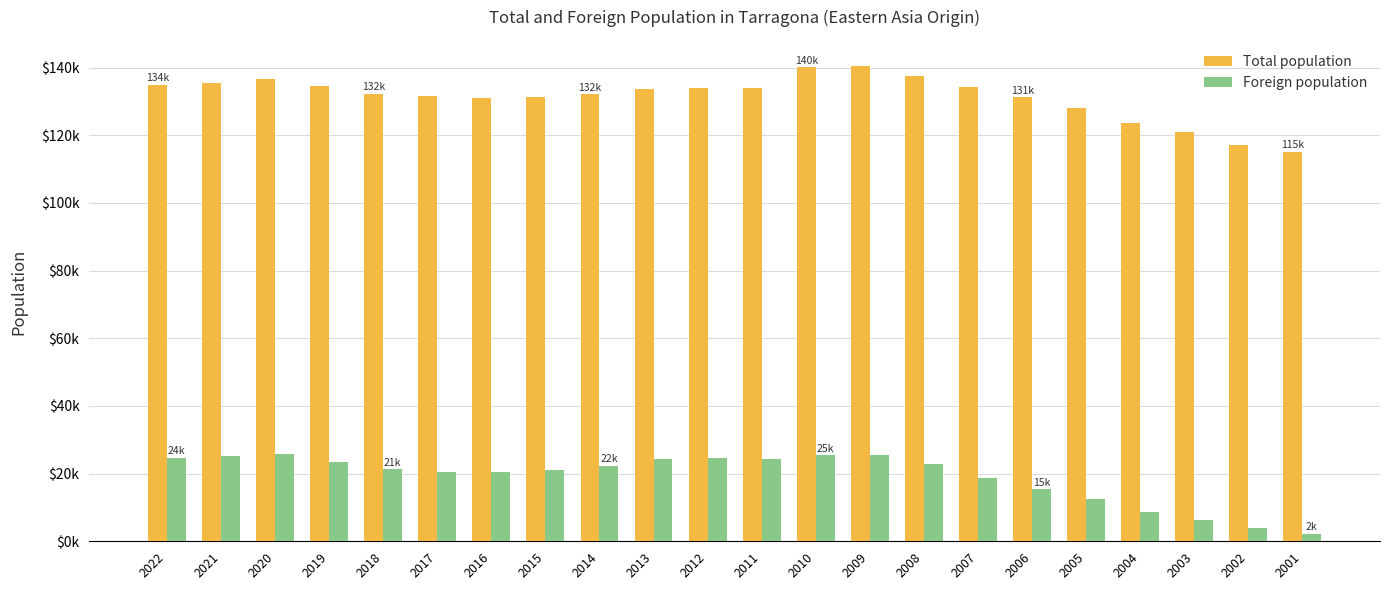

What is the value of the Foreign population bar at the 22nd from the left?

2296